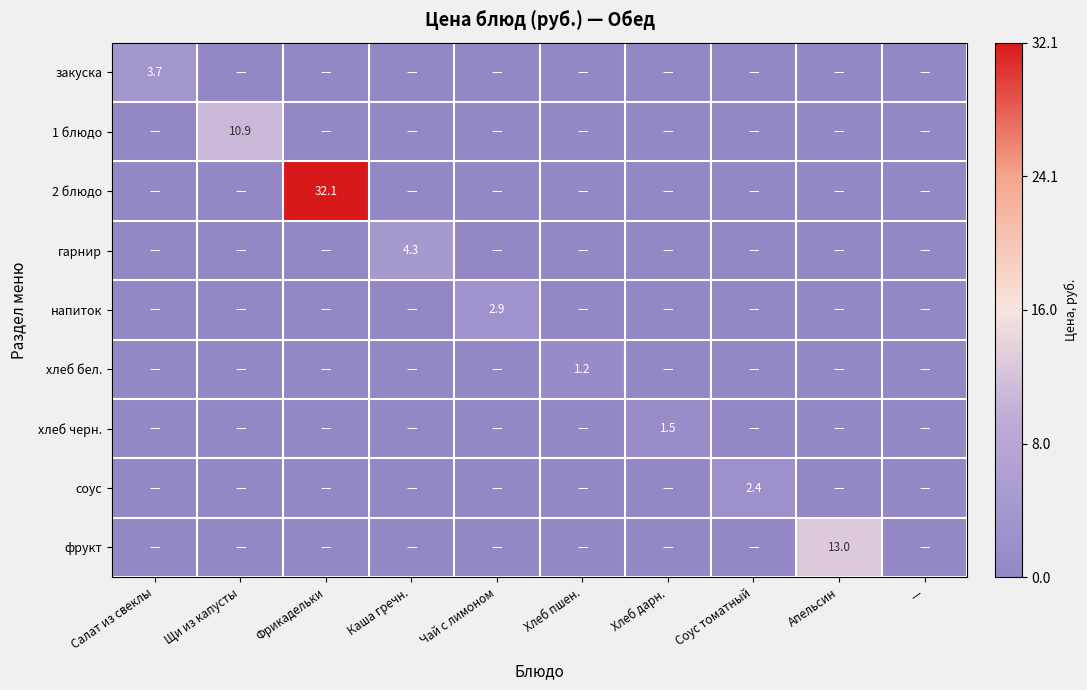

The 2 блюдо series shows 0.0 at Апельсин. True or false?

True